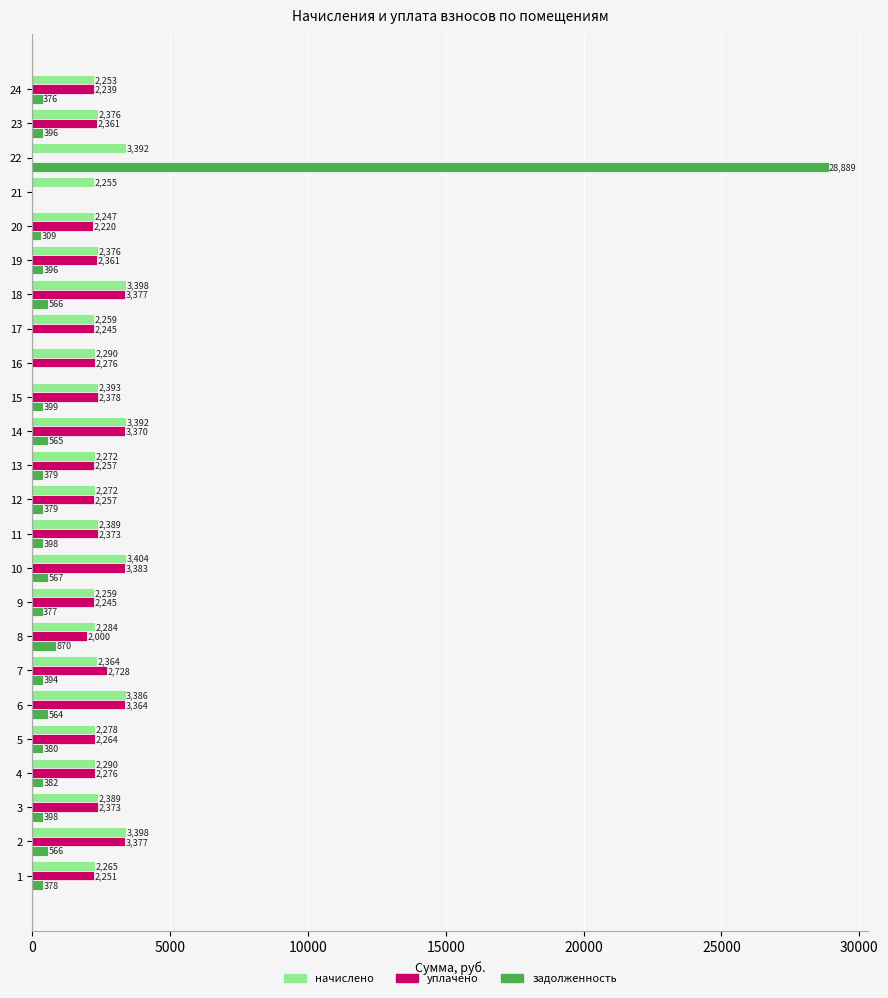

Is the value of начислено at 20 greater than the value of уплачено at 12?

No